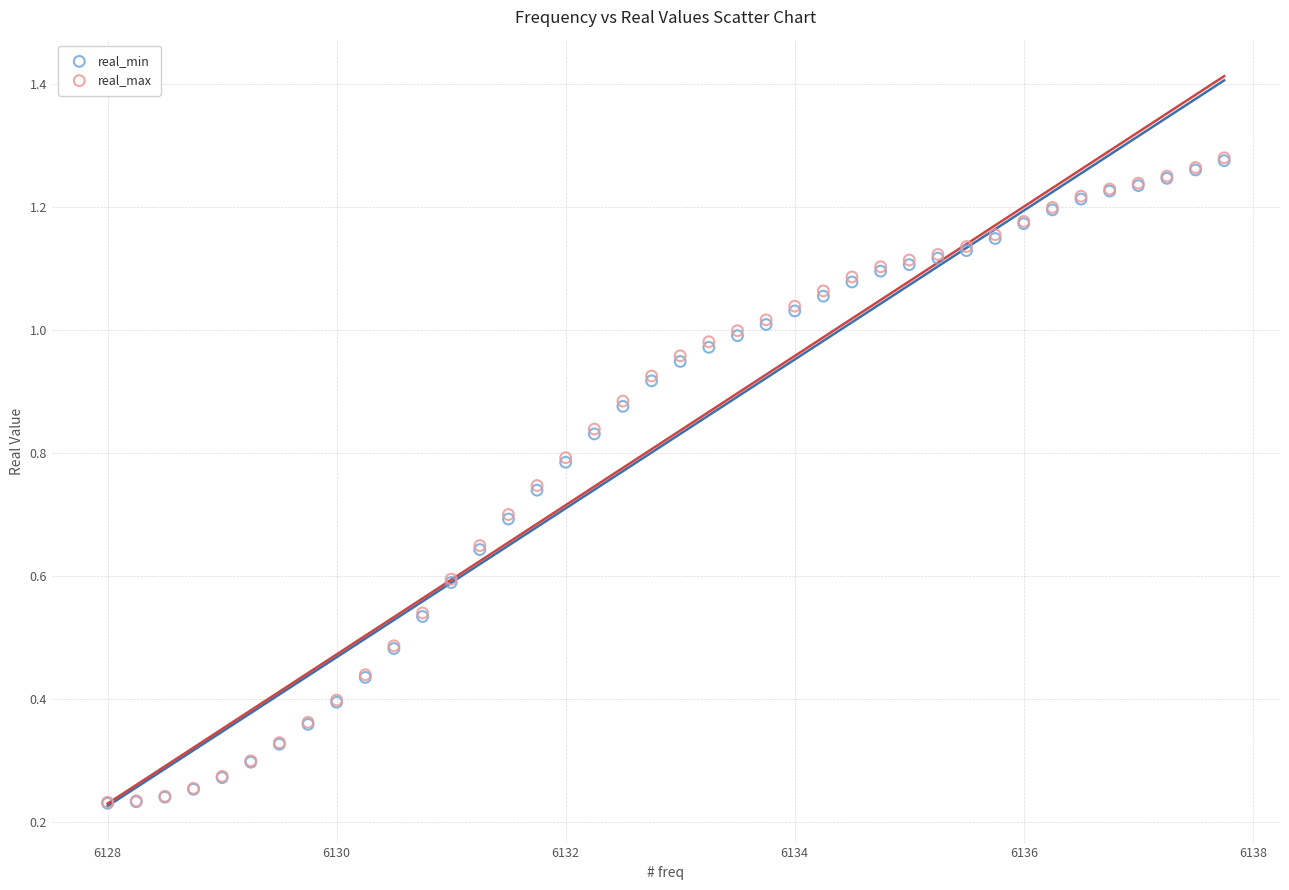

What are all the series names shown in the legend?

real_min, real_max